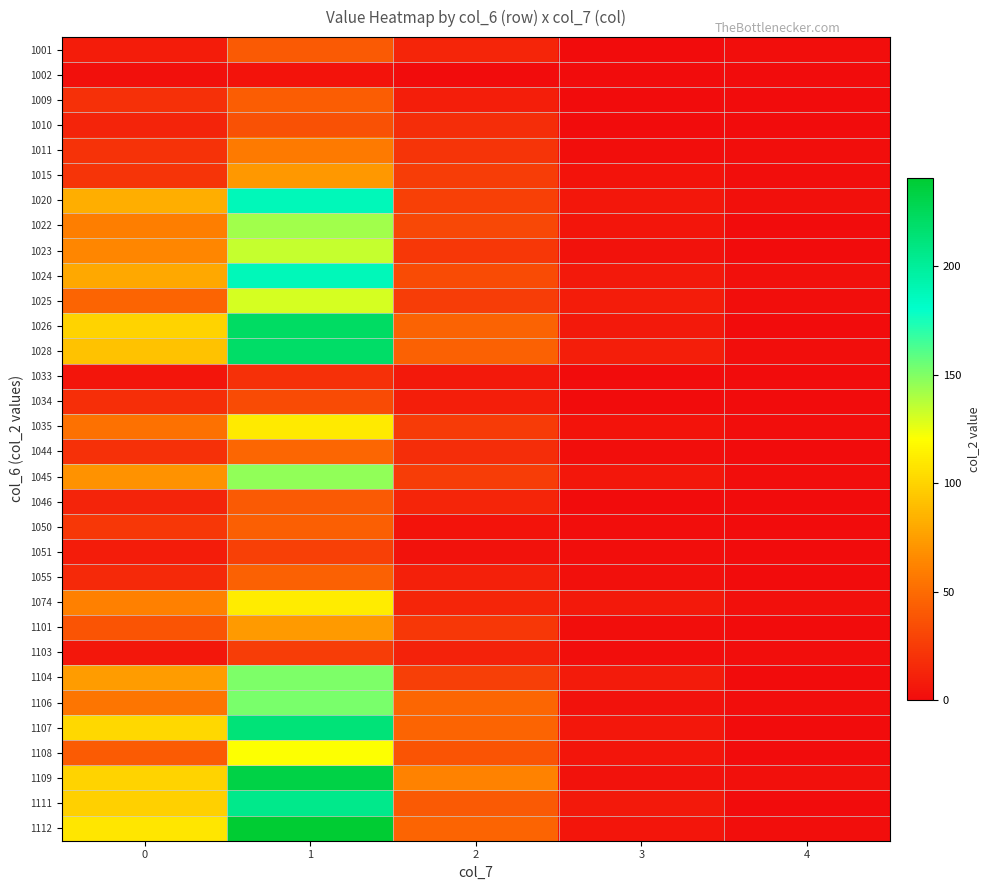

At 1, list the series in order from smallest to largest.

1002, 1033, 1103, 1051, 1034, 1010, 1001, 1046, 1009, 1050, 1055, 1044, 1011, 1015, 1101, 1035, 1074, 1108, 1025, 1023, 1022, 1045, 1104, 1106, 1020, 1024, 1111, 1107, 1028, 1026, 1109, 1112